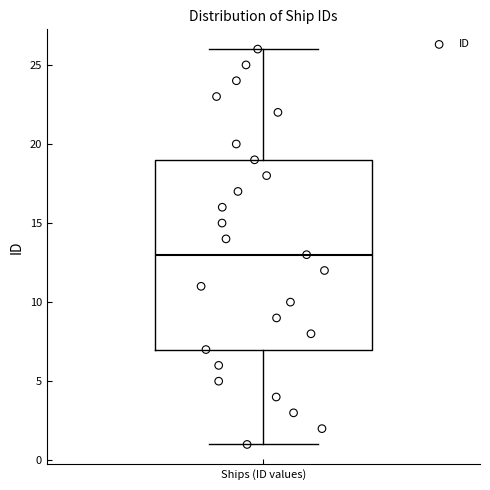

Where does the upper whisker of the box for Ships (ID values) end on the y-axis? The values are not printed on the chart, so give them approximately, as read against the axis.

26